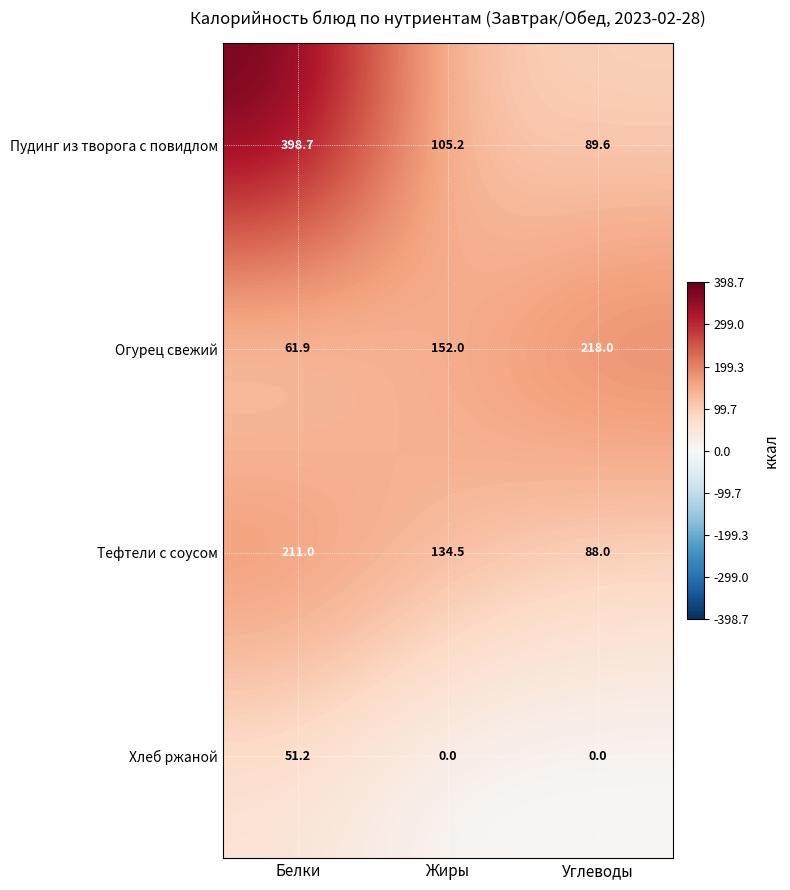

How many data points in Тефтели с соусом are less than 134?

1